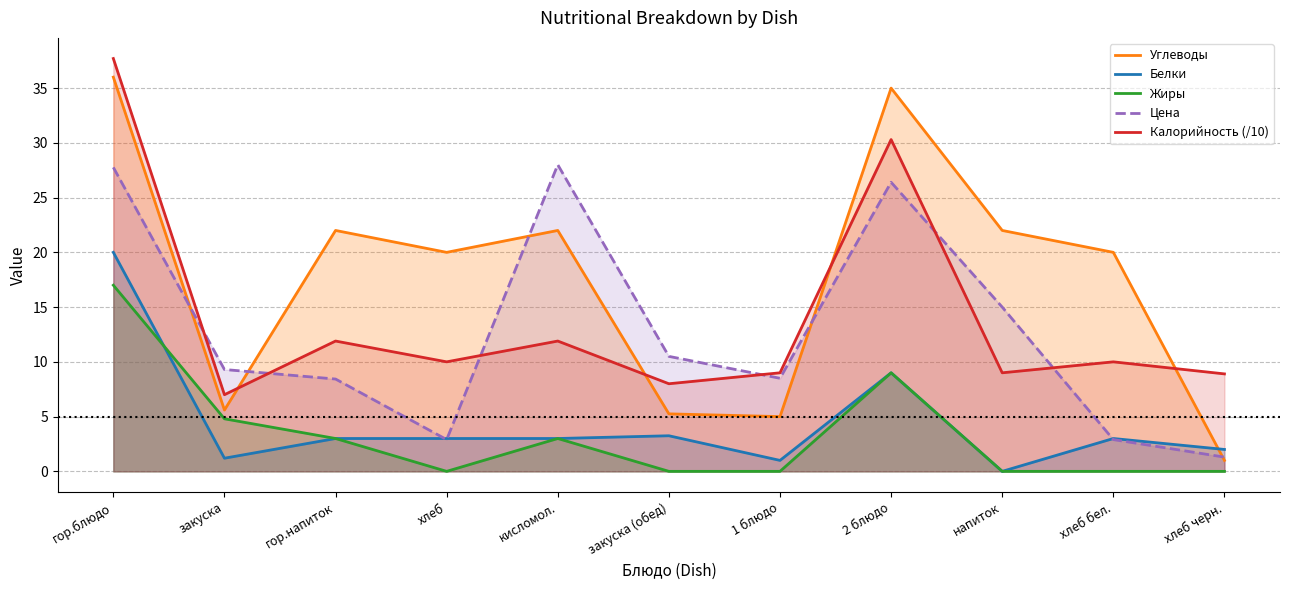

Which category has the lowest value across all series?

напиток